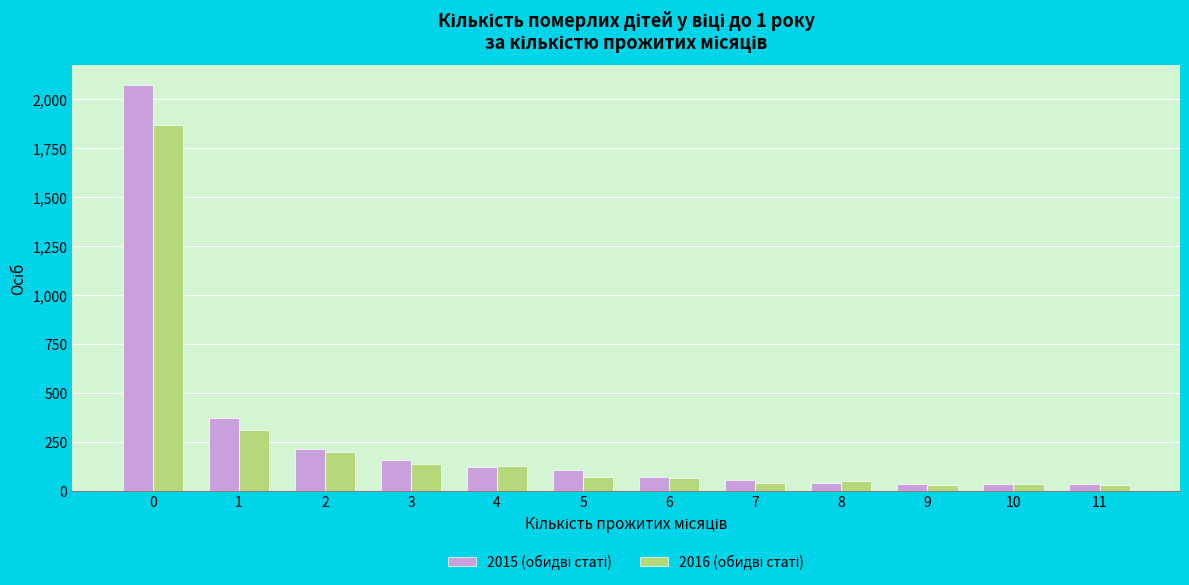

What is the maximum value shown in the chart?

2068